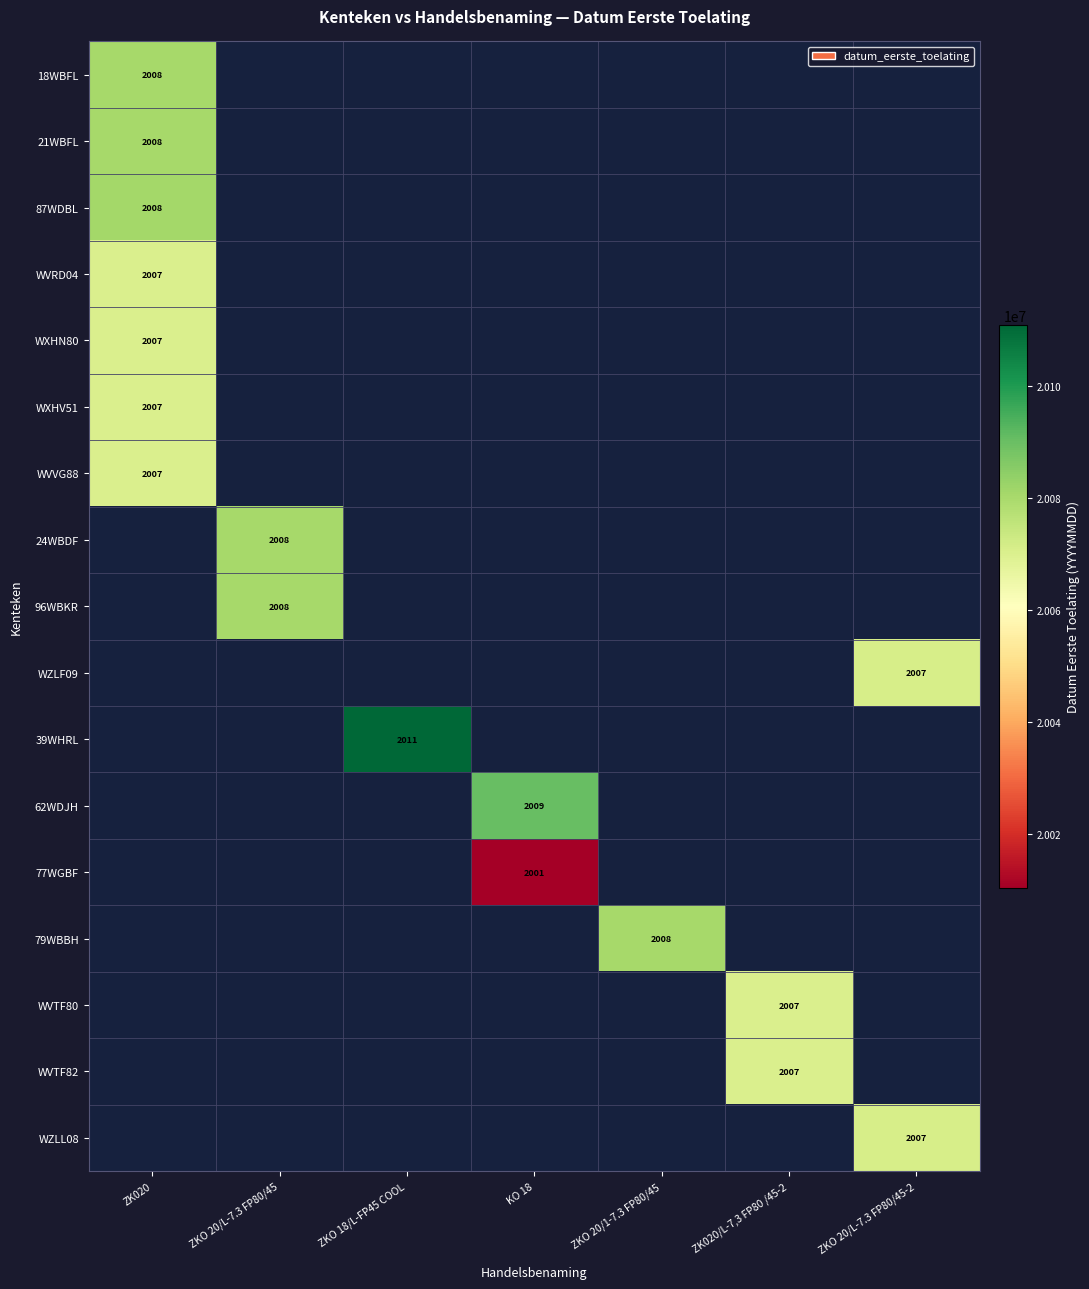

True or false: 87WDBL has a value of 2008 at ZK020.

True